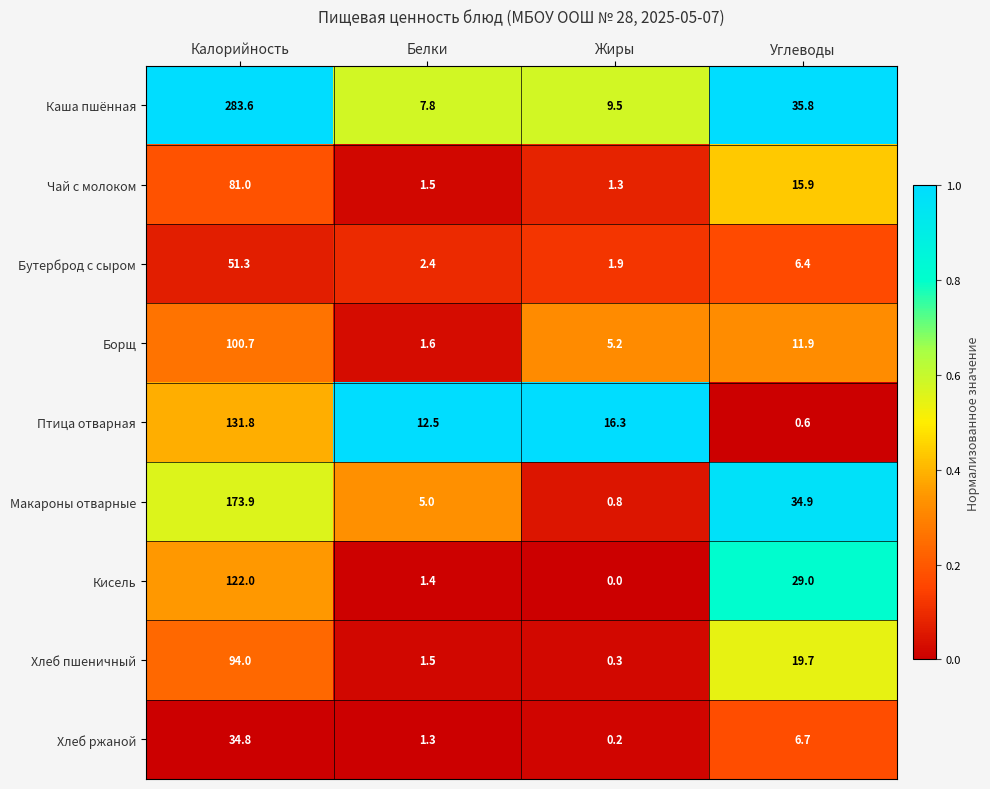

Which category has the lowest value across all series?

Жиры